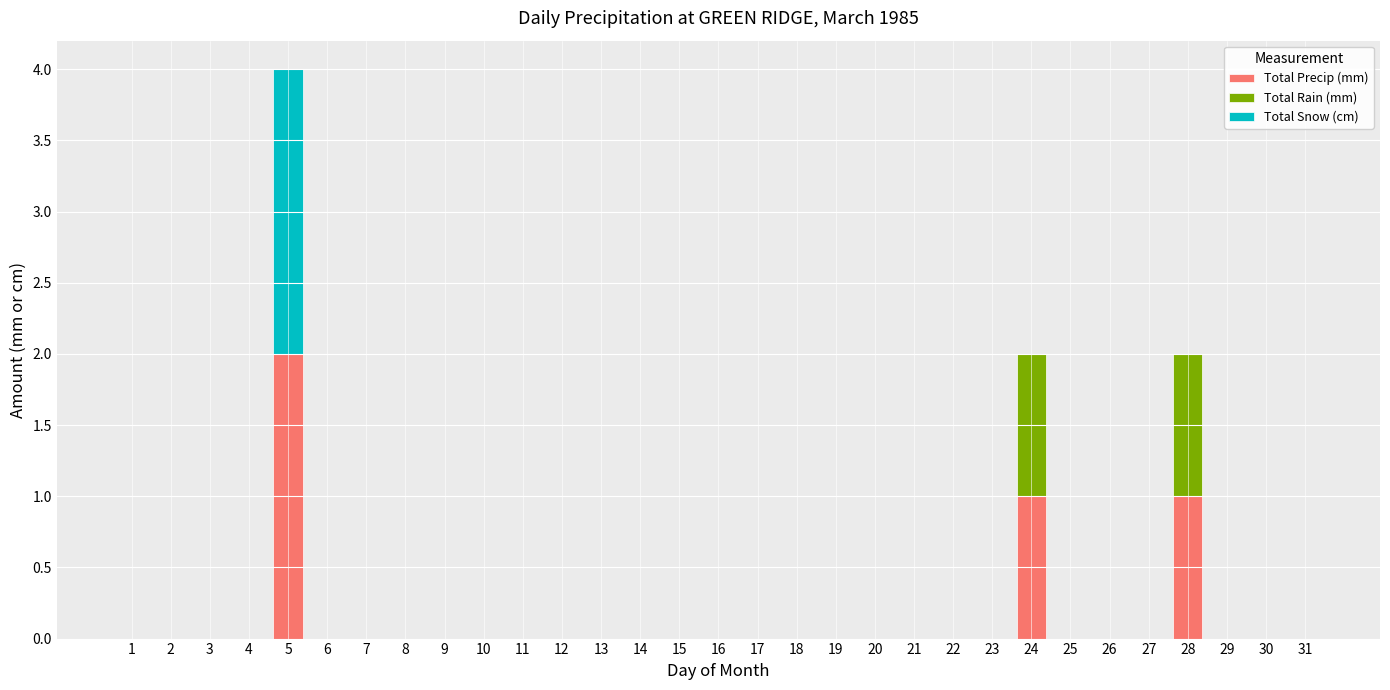

How many series are shown in this chart?

3